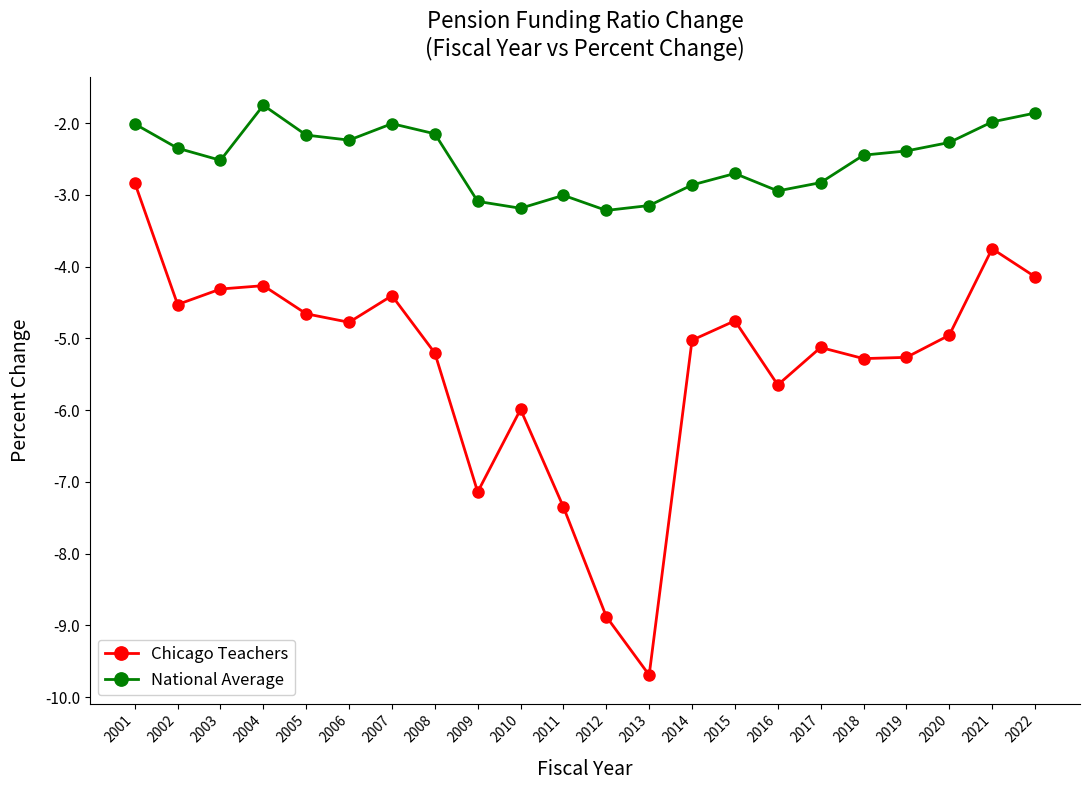

What is the difference between the highest and lowest values at 2008?

3.1